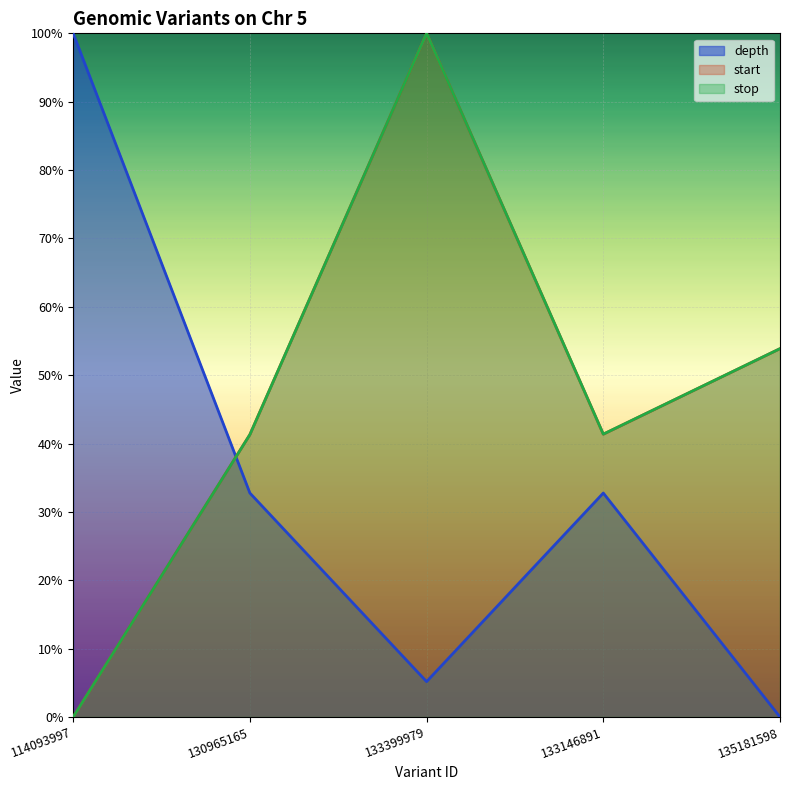

Rank the series at 133399979 from lowest to highest value.

depth, start, stop